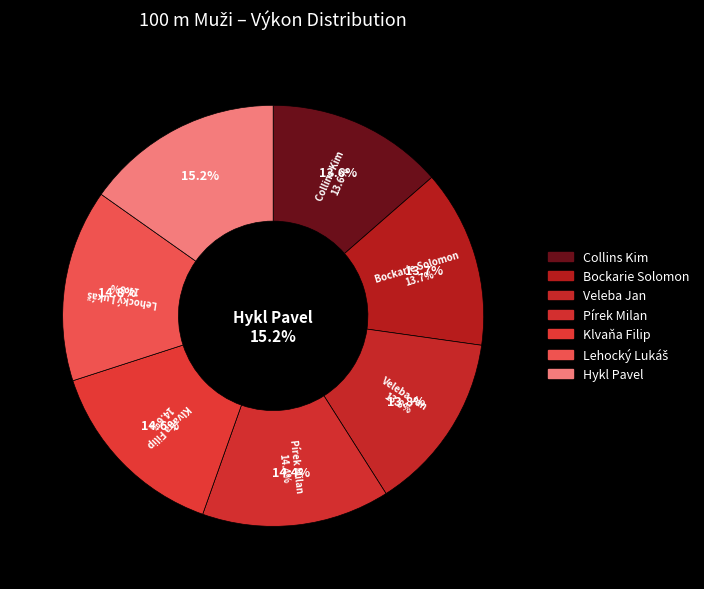

What is the change in value from Lehocký Lukáš to Hykl Pavel?

+0.3